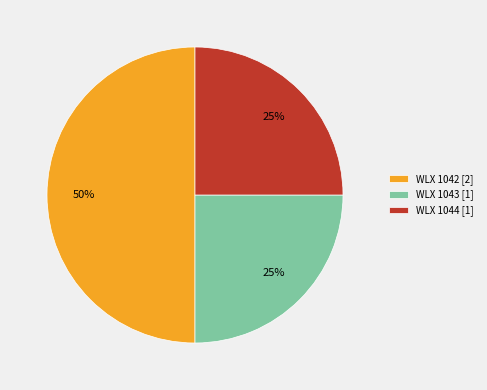

Does WLX 1044 [1] represent more than half of the total?

No